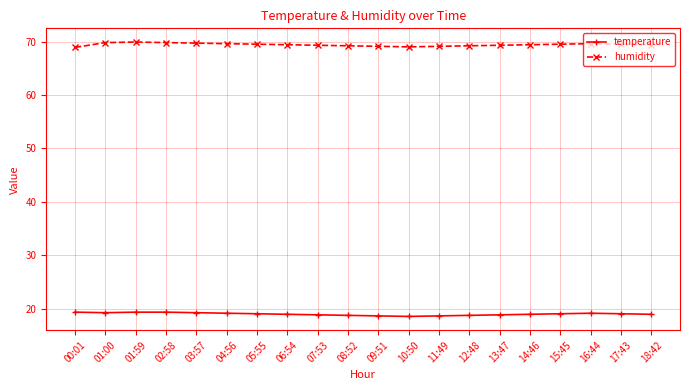

Count the number of data series in this chart.

2